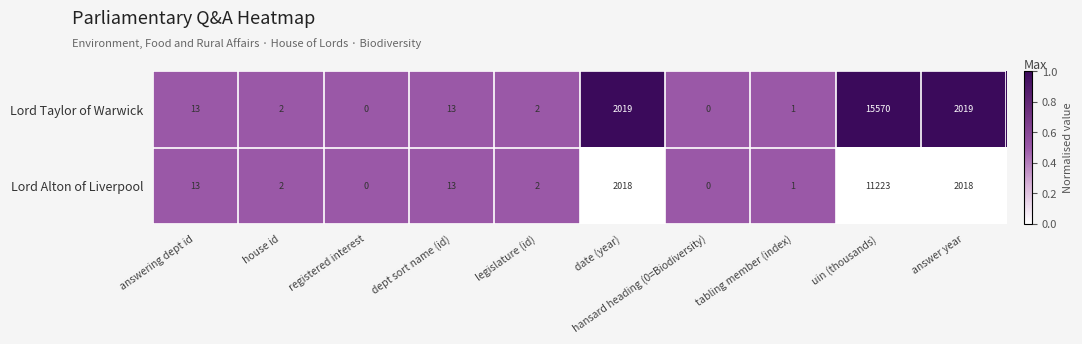

What is the average value of the Lord Alton of Liverpool series?

1529